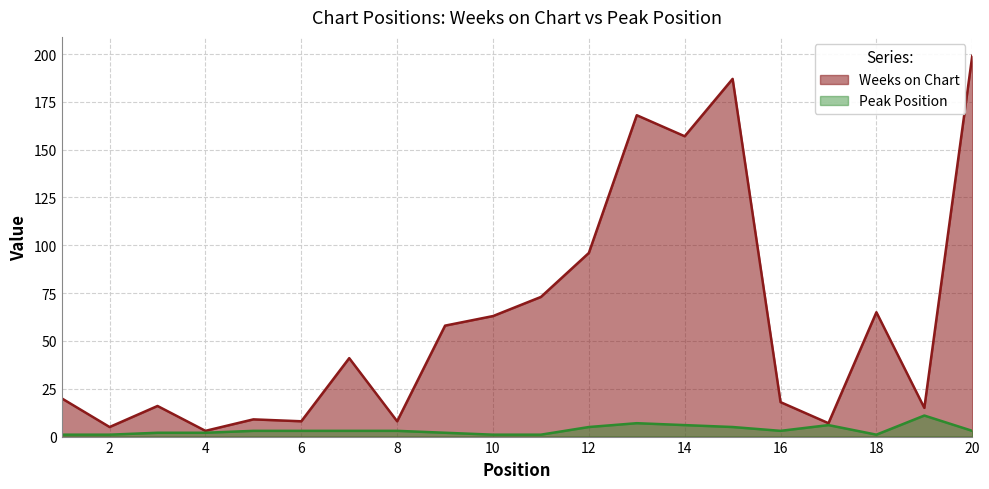

How many data points does each series have?

20